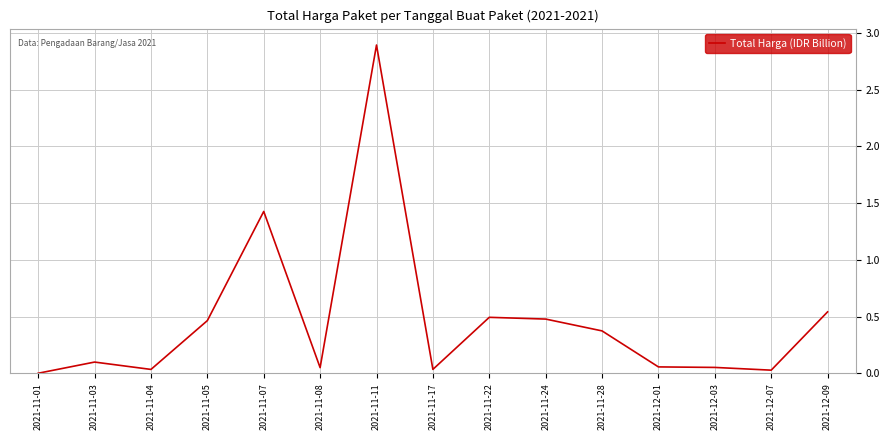

What position from the right is 2021-11-28?

5